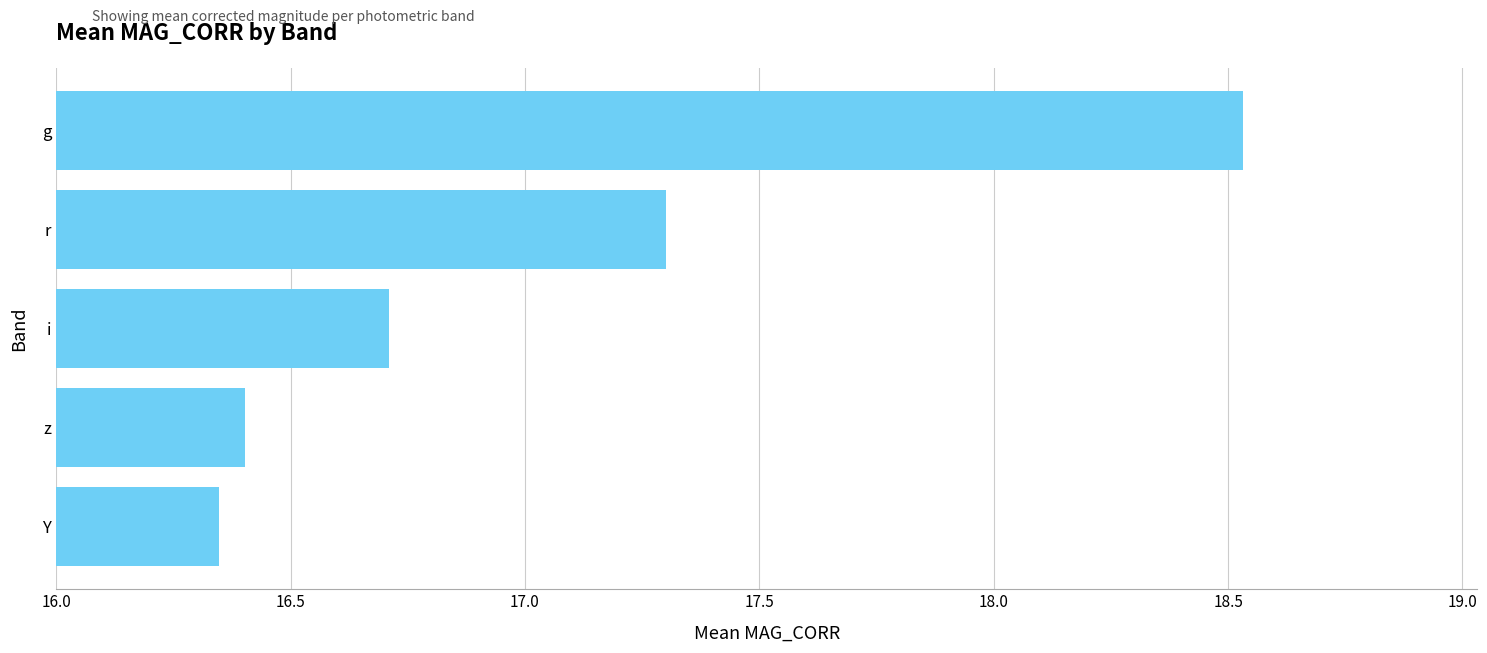

Rank the categories by value from highest to lowest.

g, r, i, z, Y